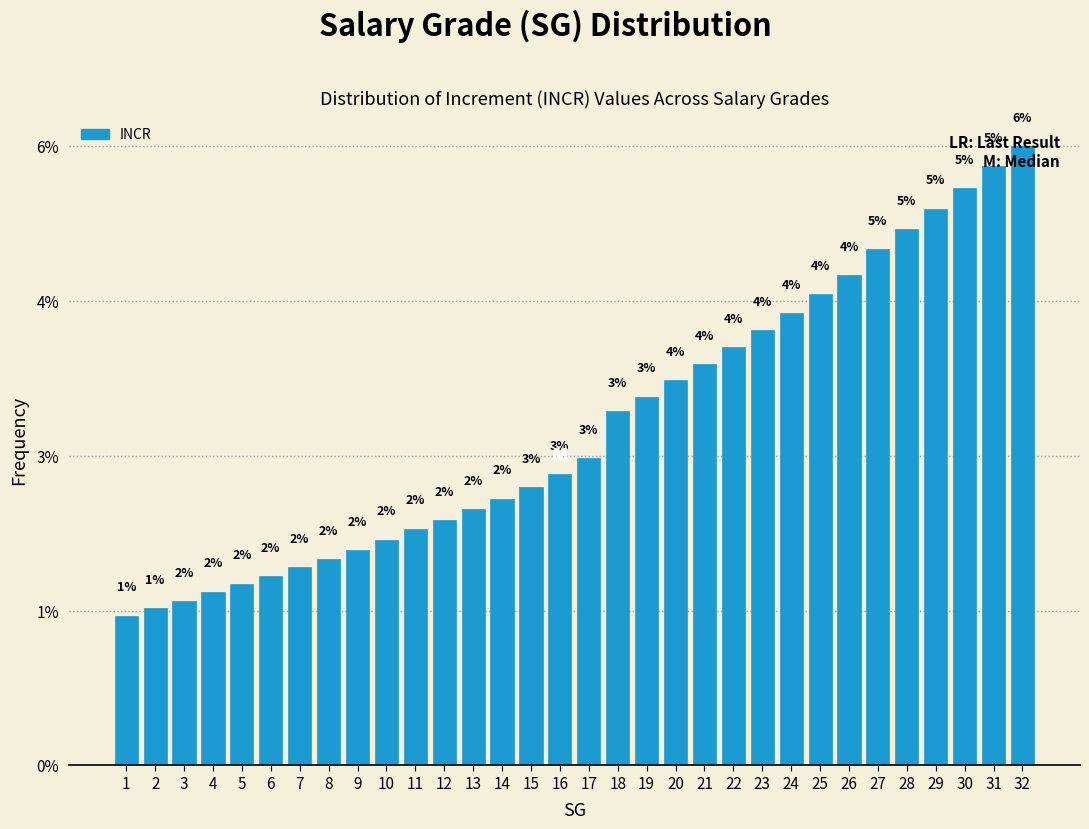

Does the chart contain any negative values?

No